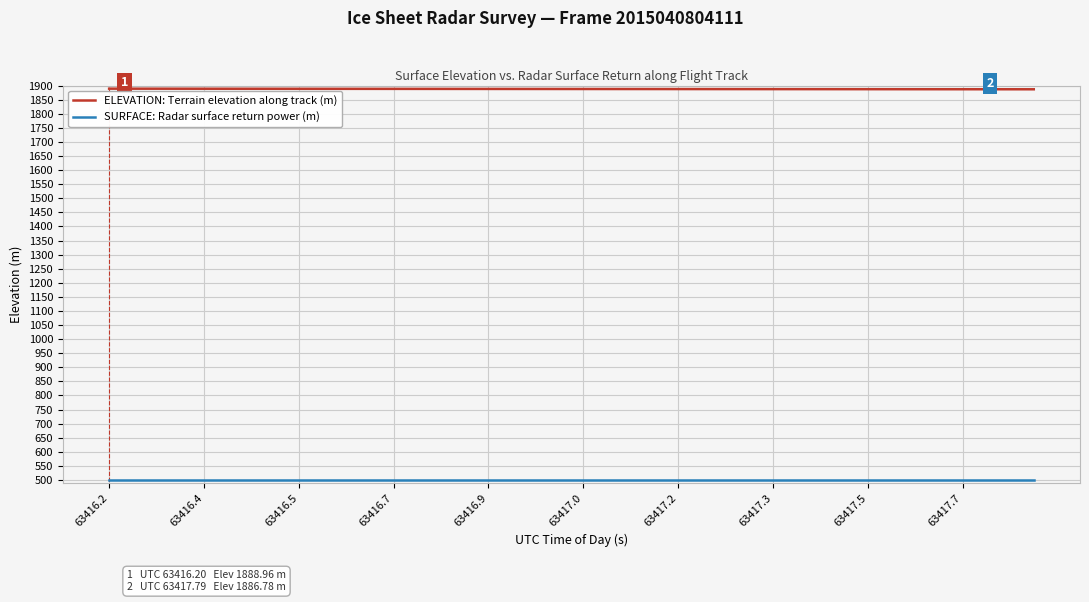

What is the maximum value shown in the chart?

1889.0